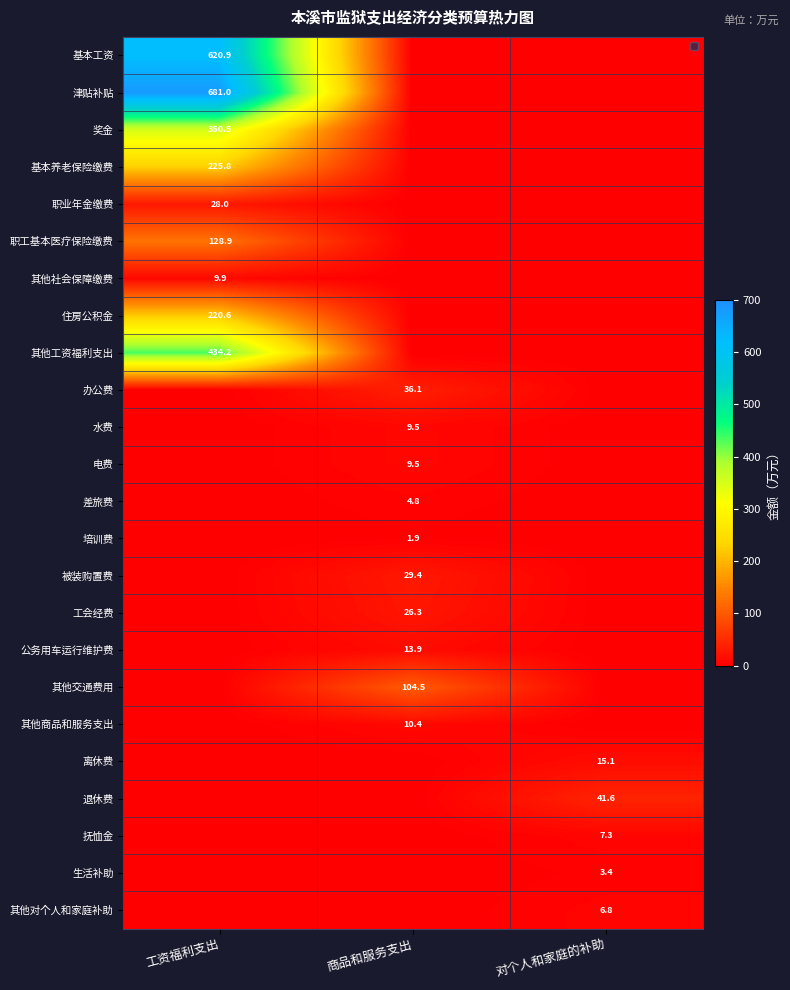

At which label is 退休费 closest to 20?

工资福利支出